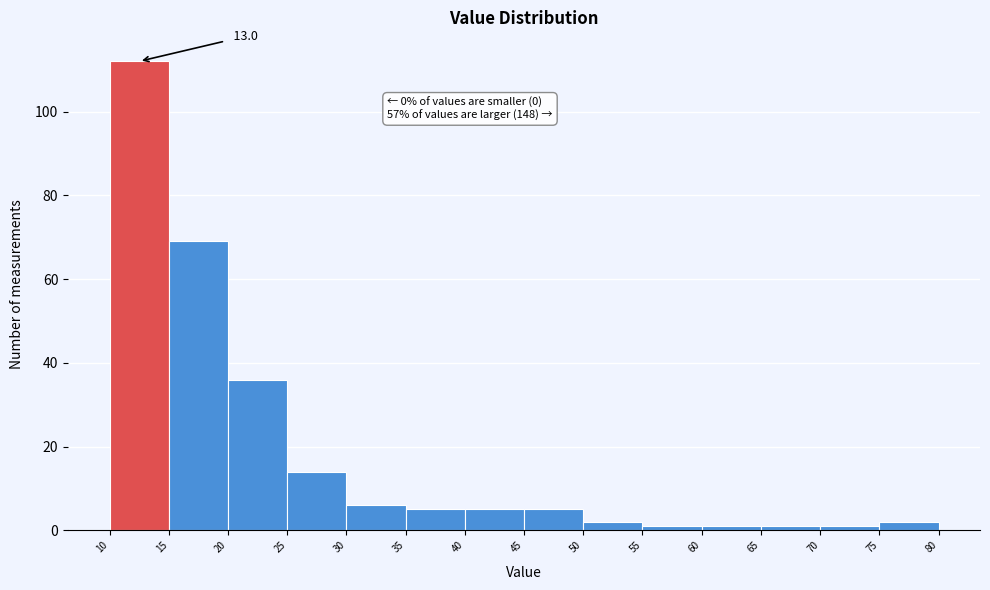

Which range on the x-axis has the tallest bar?

10 to 15